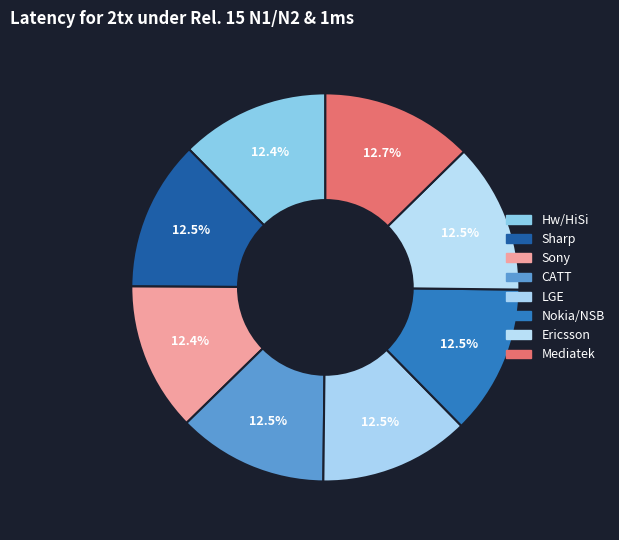

How many slices are in this pie chart?

8